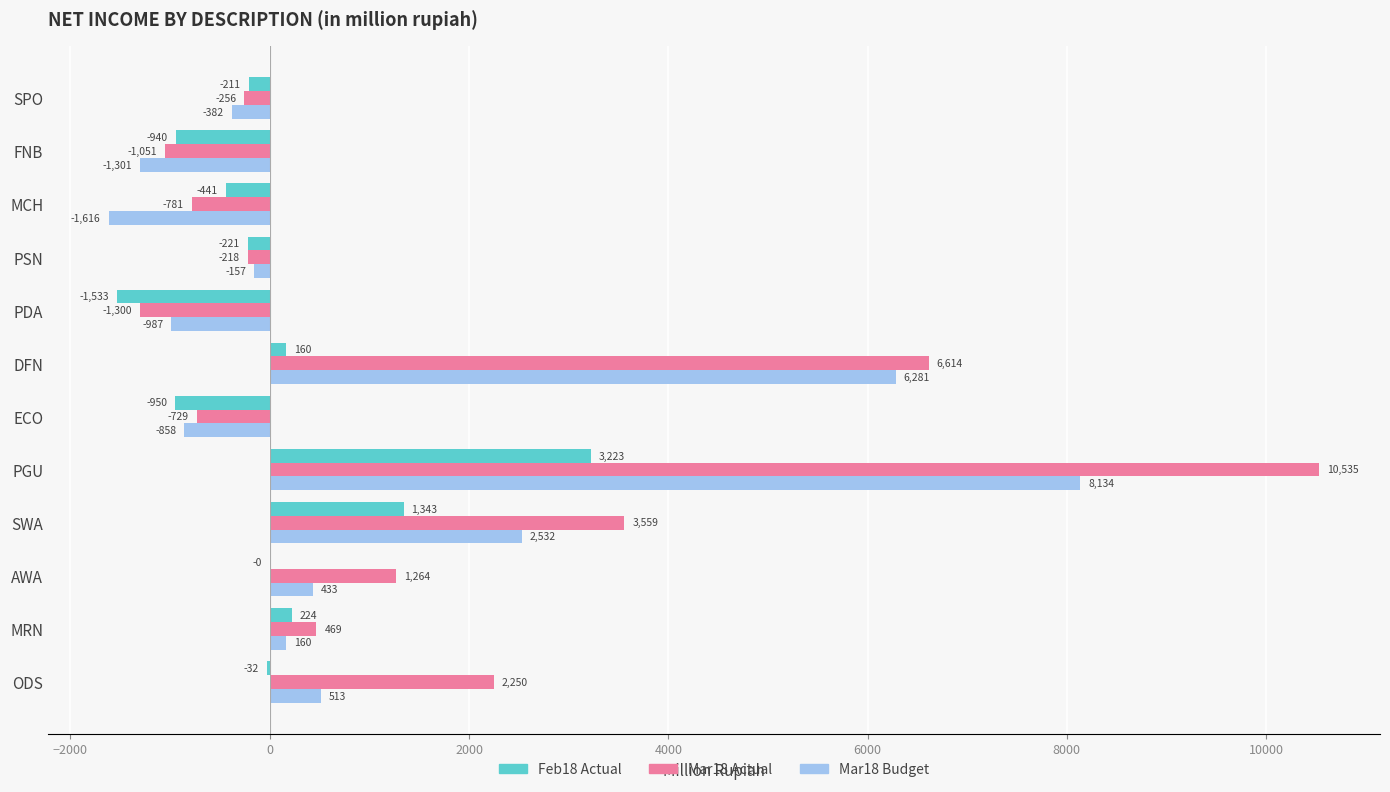

Which series changed the most between MRN and FNB?

Mar18 Actual